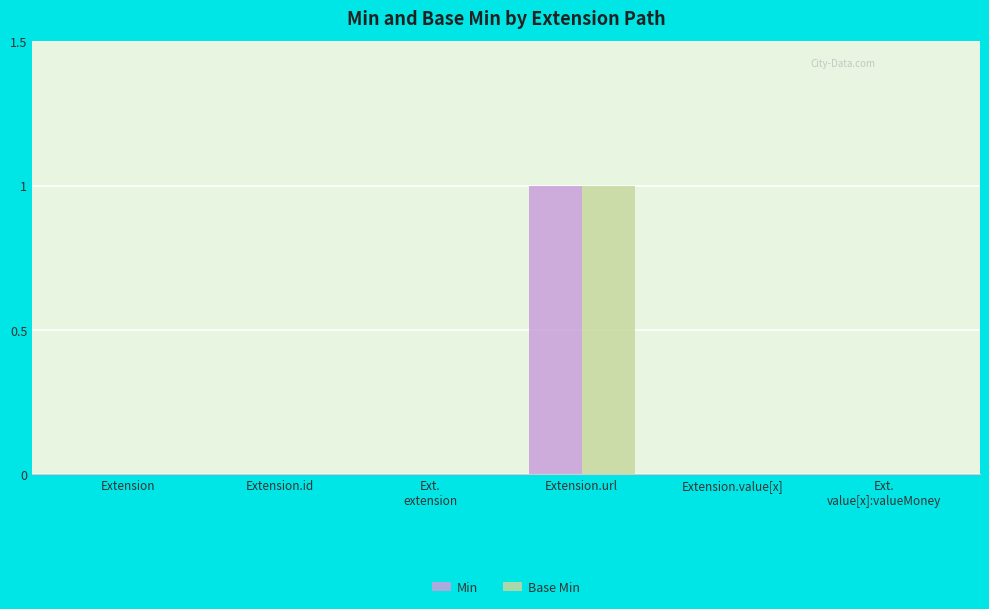

At which category is the sum across all series the highest?

Extension.url